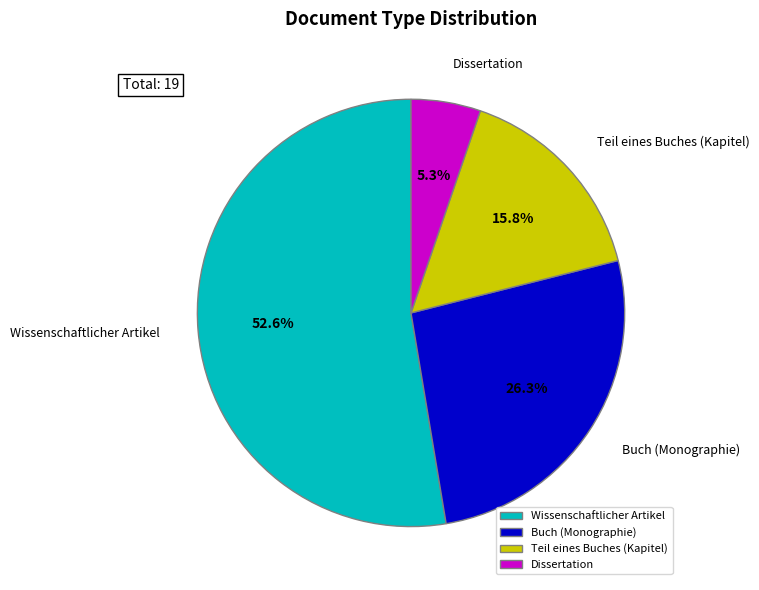

What percentage do Wissenschaftlicher Artikel and Teil eines Buches (Kapitel) together represent?

68.4%